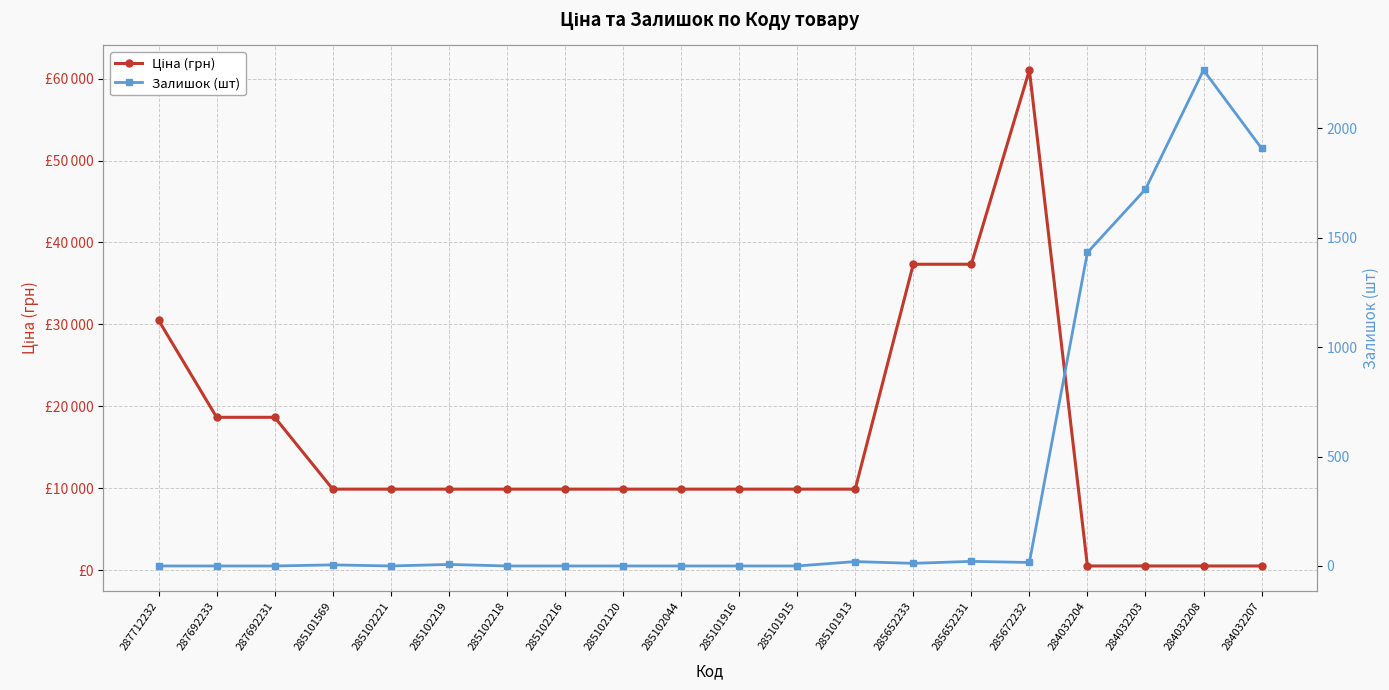

What is the label of the 17th point from the right?

285101569